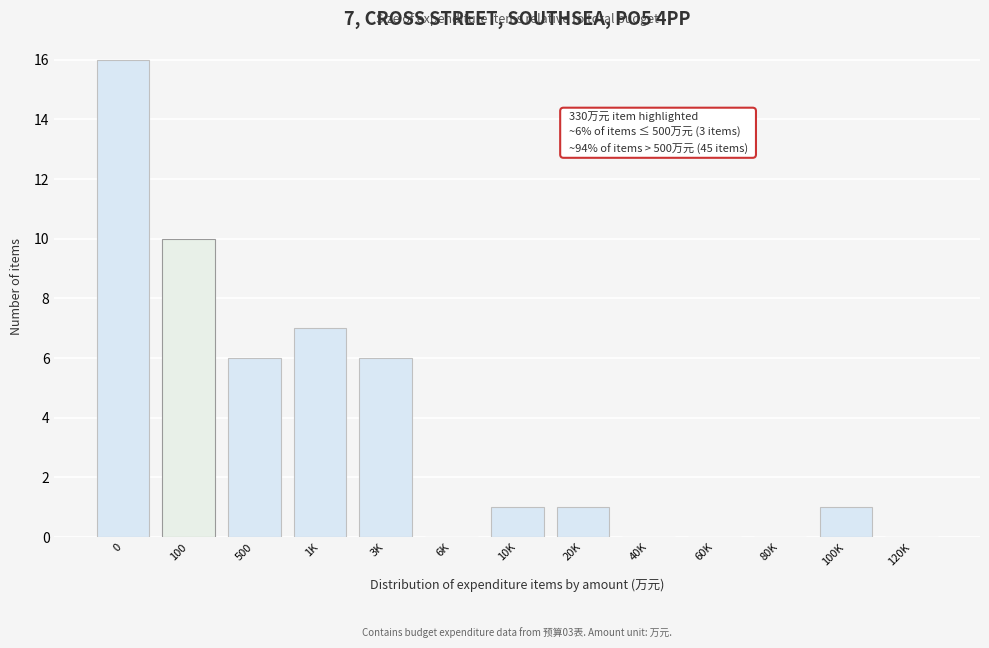

Reading left to right, list all the values displayed in this chart.

0=16	100=10	500=6	1K=7	3K=6	6K=0	10K=1	20K=1	40K=0	60K=0	80K=0	100K=1	120K=0